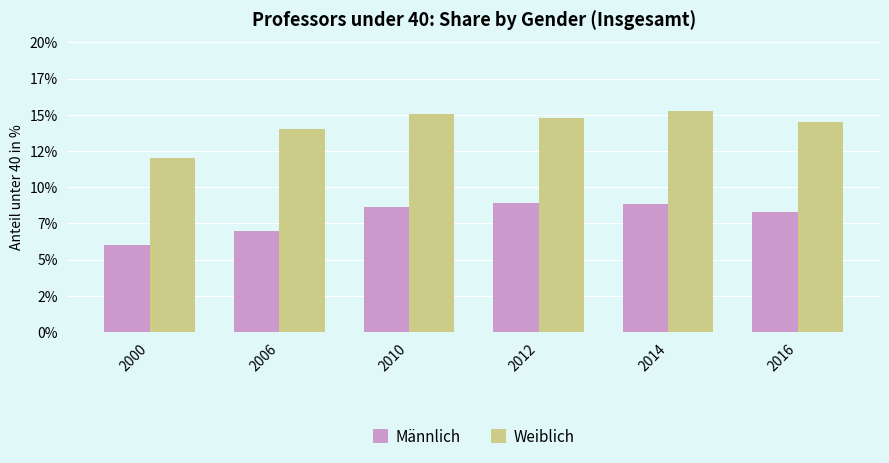

What is the average value of the Weiblich series?

14.3